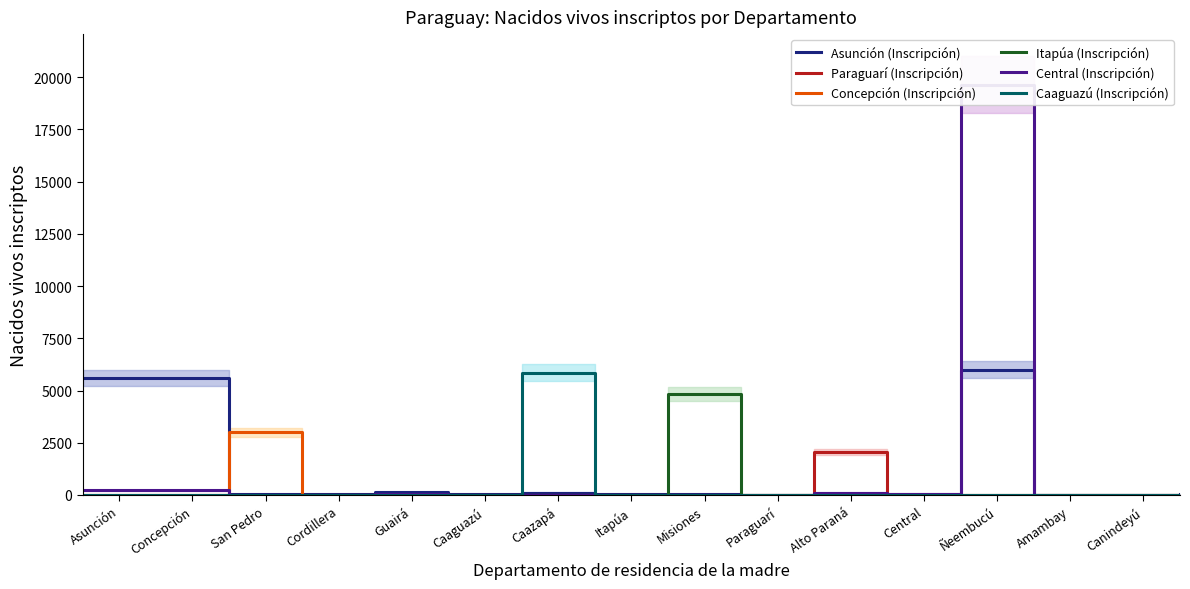

What is the highest value of the Asunción (Inscripción) series?

6001